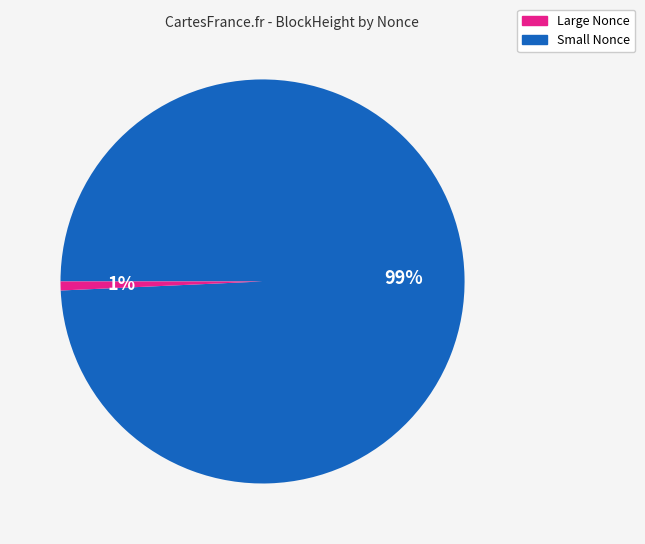

True or false: Large Nonce accounts for 99% of the total.

True